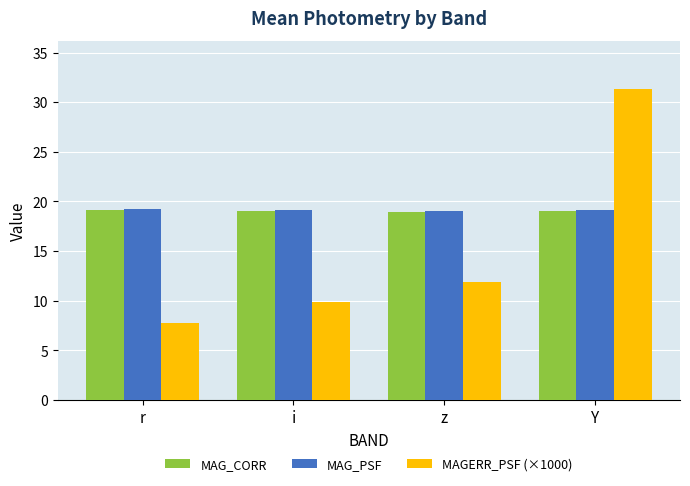

What are all the series names shown in the legend?

MAG_CORR, MAG_PSF, MAGERR_PSF (×1000)